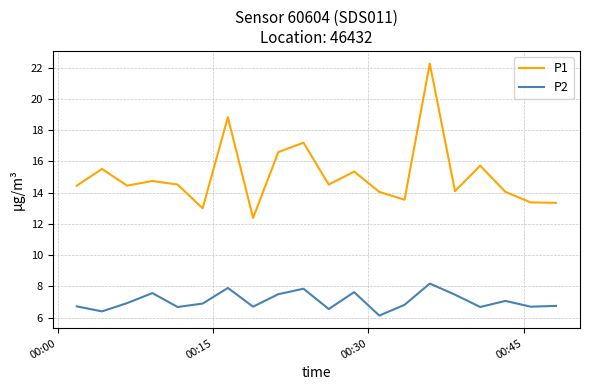

True or false: P2 and P1 intersect in this chart.

False